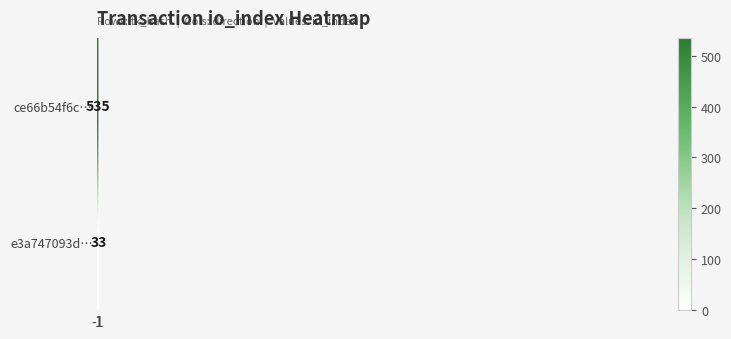

At which category is the sum across all series the highest?

-1